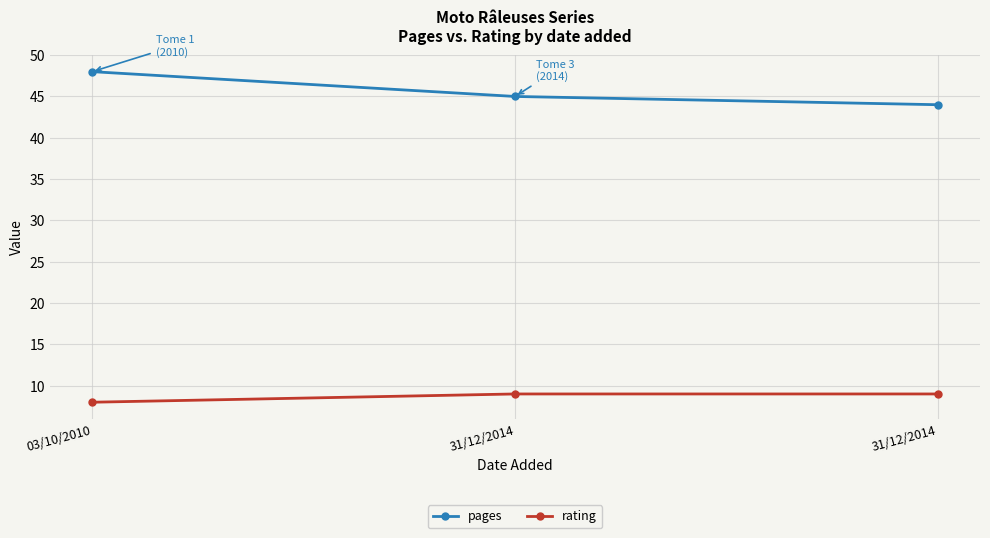

At how many categories does at least one series exceed 19?

3